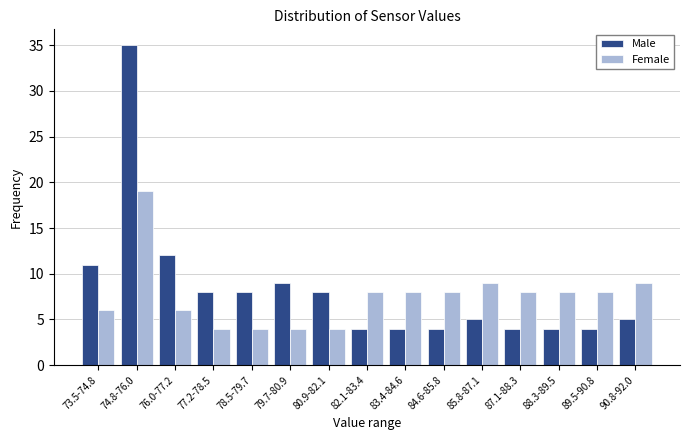

Reading right to left, transcribe all the data shown in this chart.

Male: 90.8-92.0=5	89.5-90.8=4	88.3-89.5=4	87.1-88.3=4	85.8-87.1=5	84.6-85.8=4	83.4-84.6=4	82.1-83.4=4	80.9-82.1=8	79.7-80.9=9	78.5-79.7=8	77.2-78.5=8	76.0-77.2=12	74.8-76.0=35	73.5-74.8=11
Female: 90.8-92.0=9	89.5-90.8=8	88.3-89.5=8	87.1-88.3=8	85.8-87.1=9	84.6-85.8=8	83.4-84.6=8	82.1-83.4=8	80.9-82.1=4	79.7-80.9=4	78.5-79.7=4	77.2-78.5=4	76.0-77.2=6	74.8-76.0=19	73.5-74.8=6